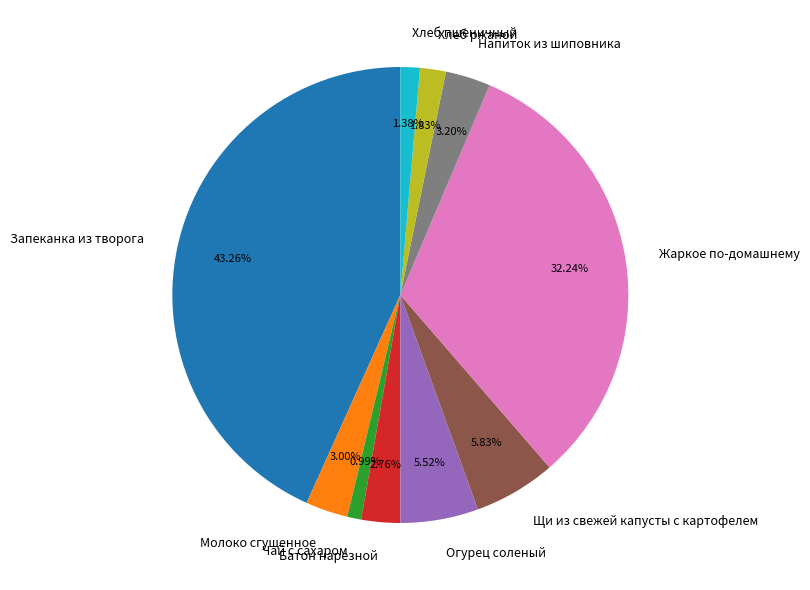

To the nearest percent, what is the average slice percentage?

10%